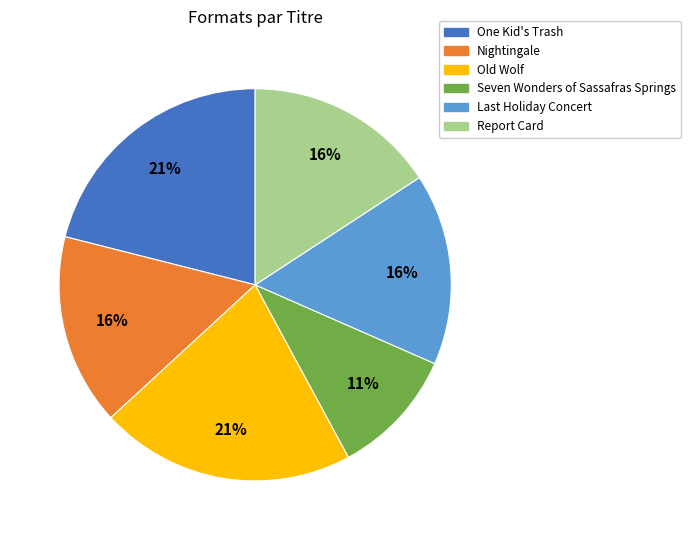

What is the smallest slice in the pie chart?

Seven Wonders of Sassafras Springs